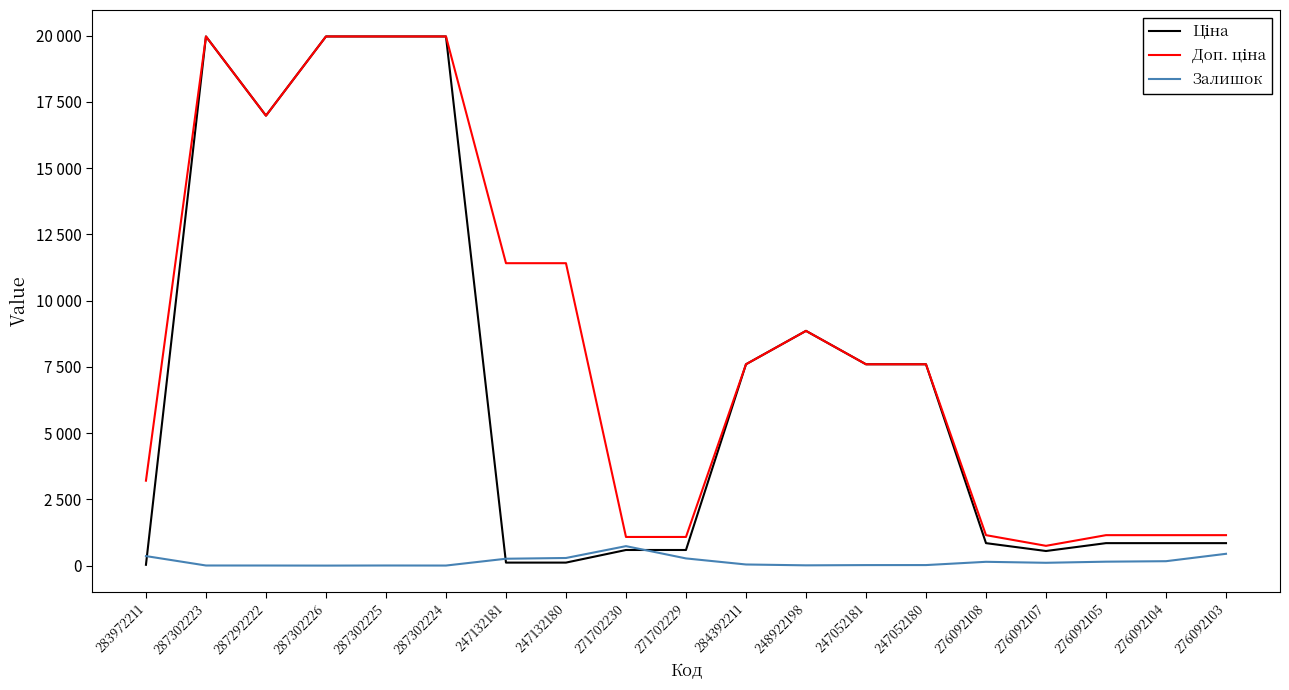

What is the minimum value for Залишок?

1.0